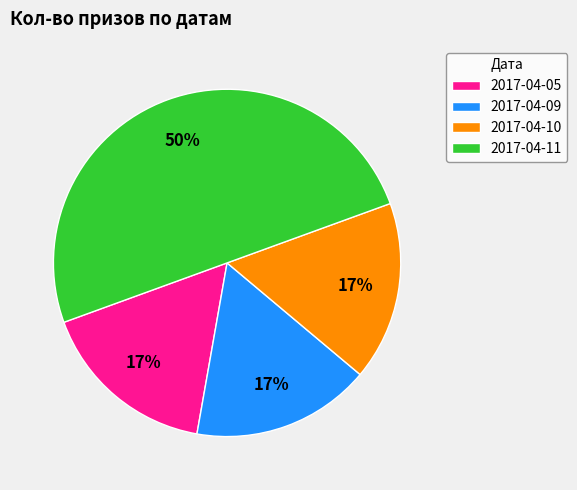

Does 2017-04-05 represent more than half of the total?

No